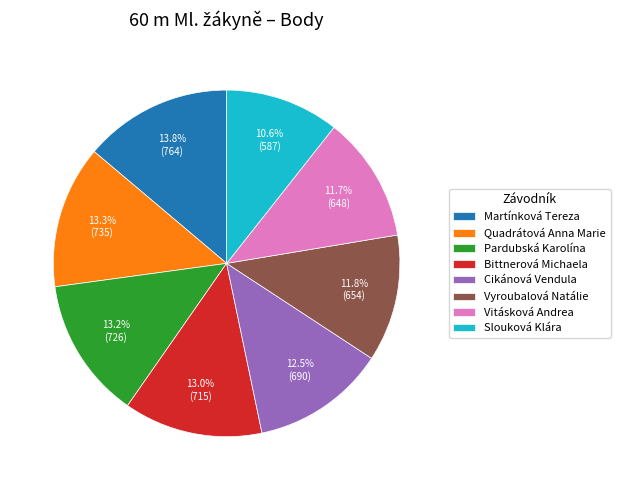

To the nearest percent, what is the average slice percentage?

12%